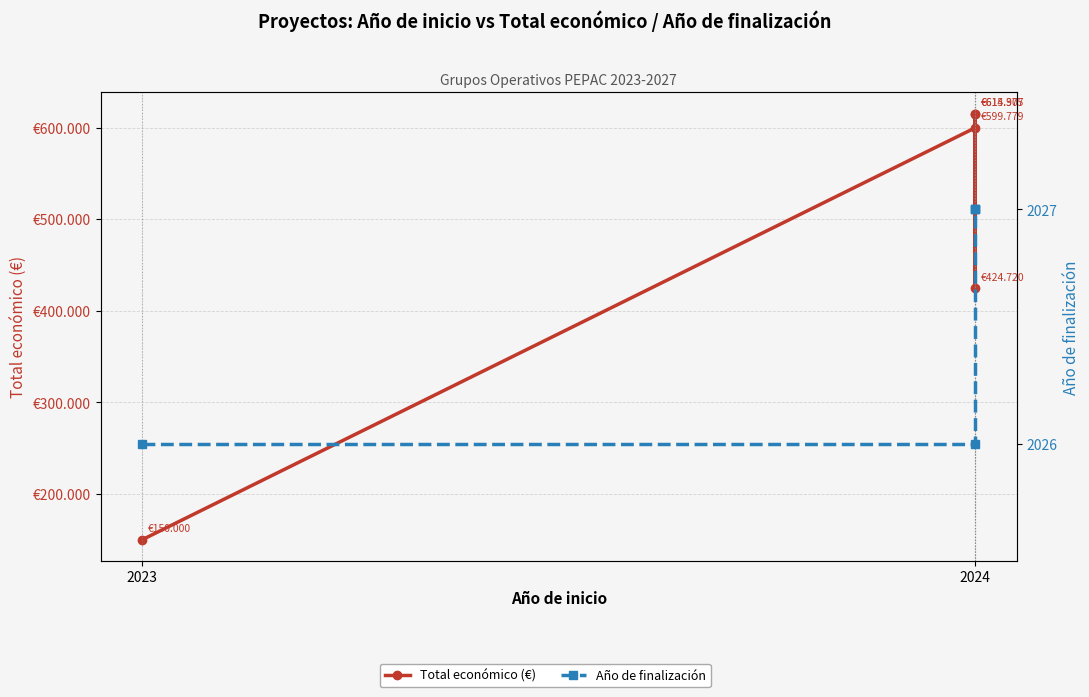

Which series has the widest spread of values?

Total económico (€)